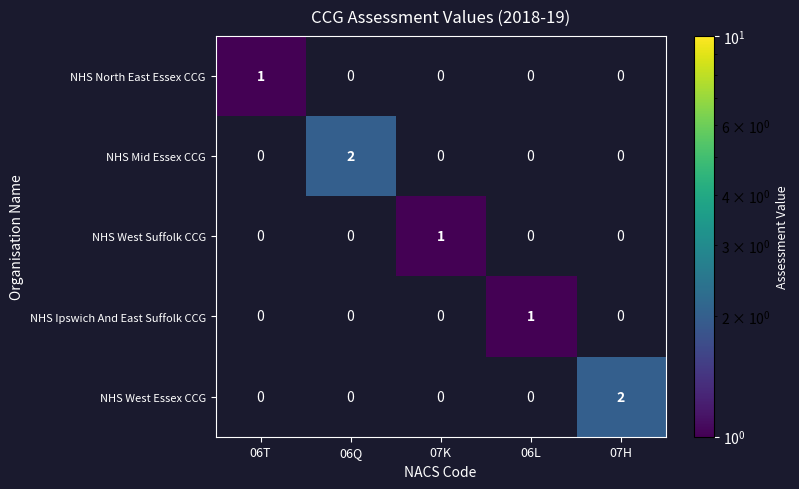

Reading left to right, list all the values displayed in this chart.

NHS North East Essex CCG: 1	0	0	0	0
NHS Mid Essex CCG: 0	2	0	0	0
NHS West Suffolk CCG: 0	0	1	0	0
NHS Ipswich And East Suffolk CCG: 0	0	0	1	0
NHS West Essex CCG: 0	0	0	0	2